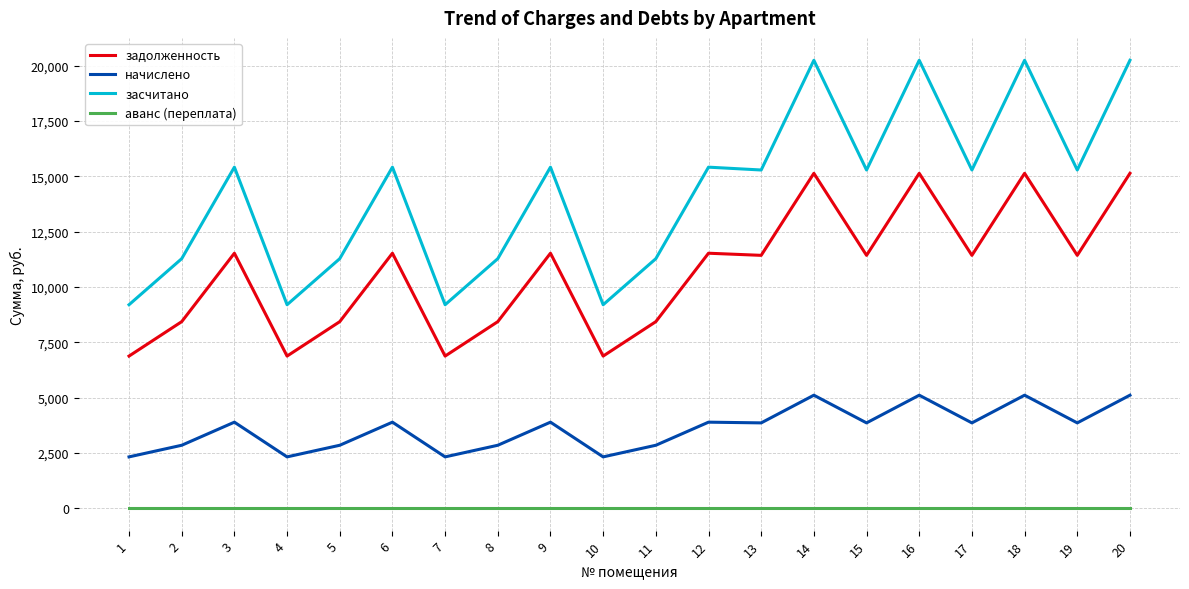

What is the minimum value for начислено?

2319.8